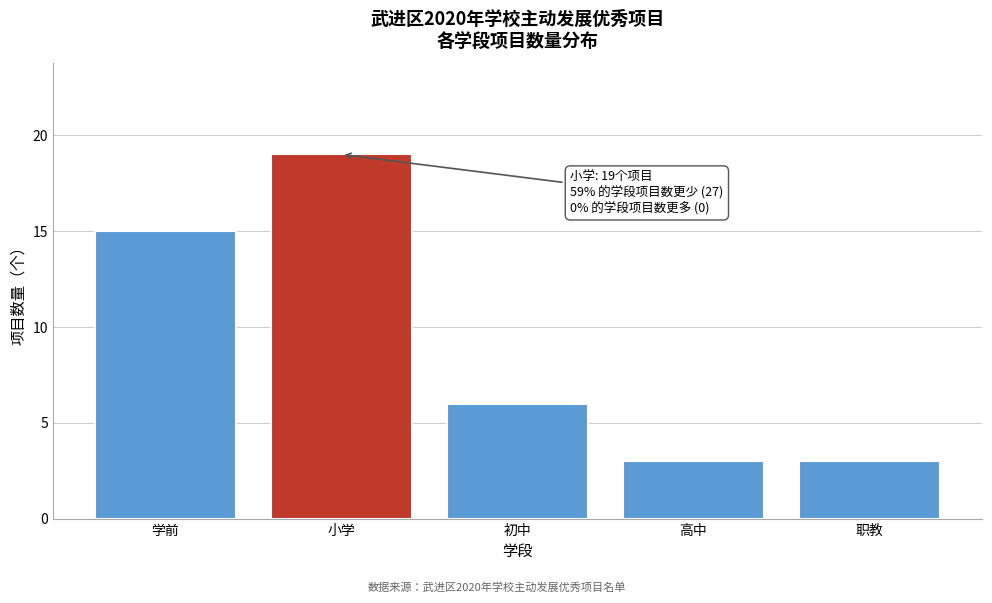

Reading left to right, transcribe all the data shown in this chart.

学前=15	小学=19	初中=6	高中=3	职教=3